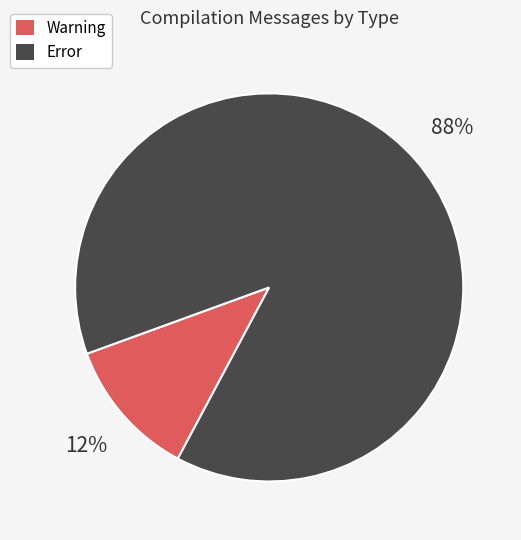

Between Error and Warning, which is larger?

Error